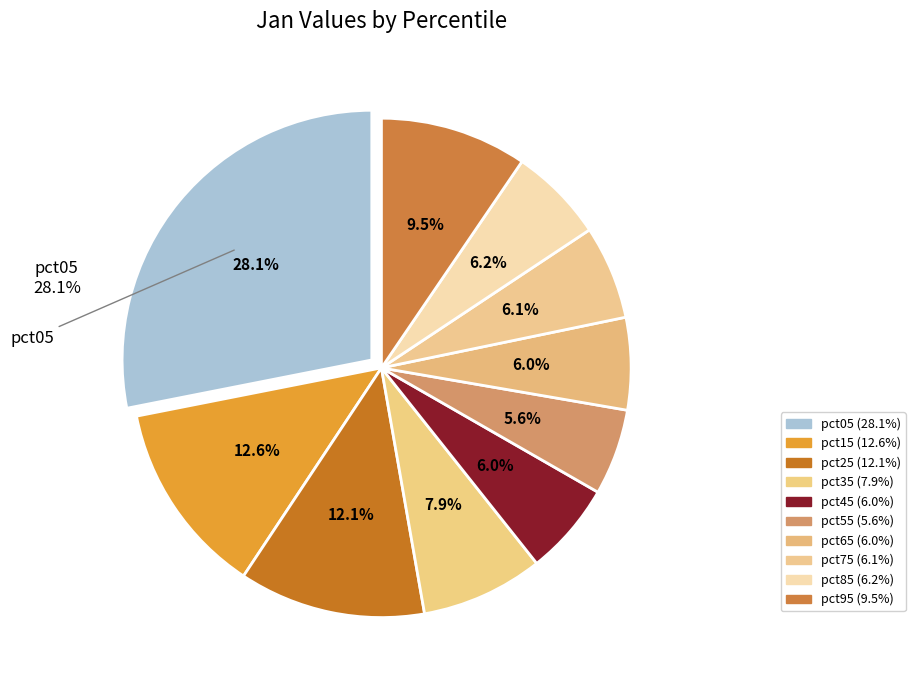

To the nearest percent, what percentage of the pie is pct75?

6%